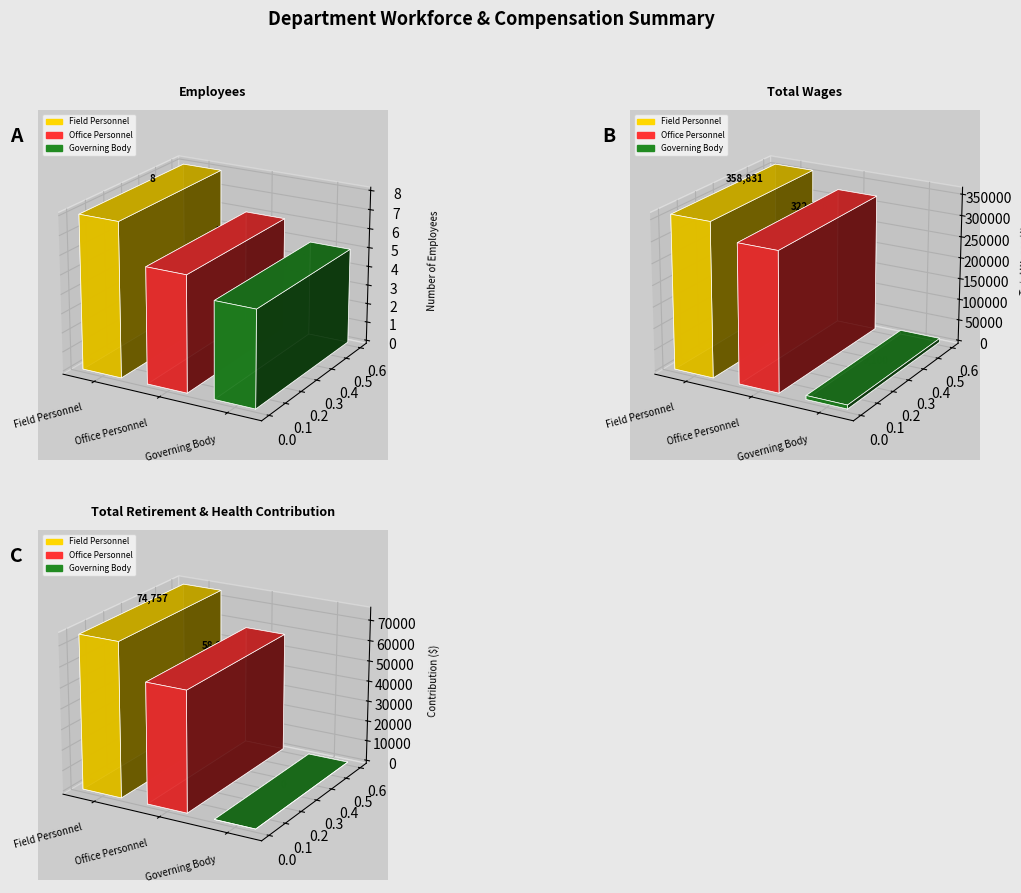

Between Office Personnel and Governing Body, which series saw the biggest shift?

Total Wages